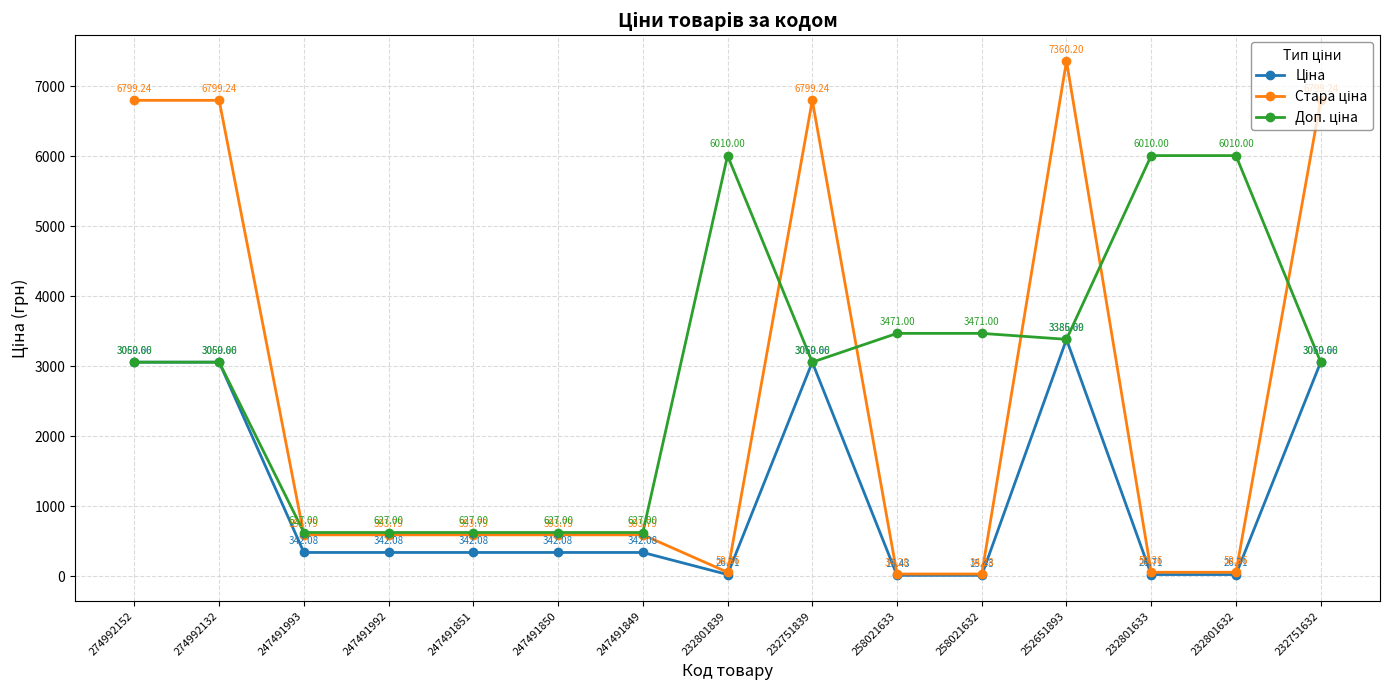

What is the difference between the highest and lowest values at 247491851?

284.9